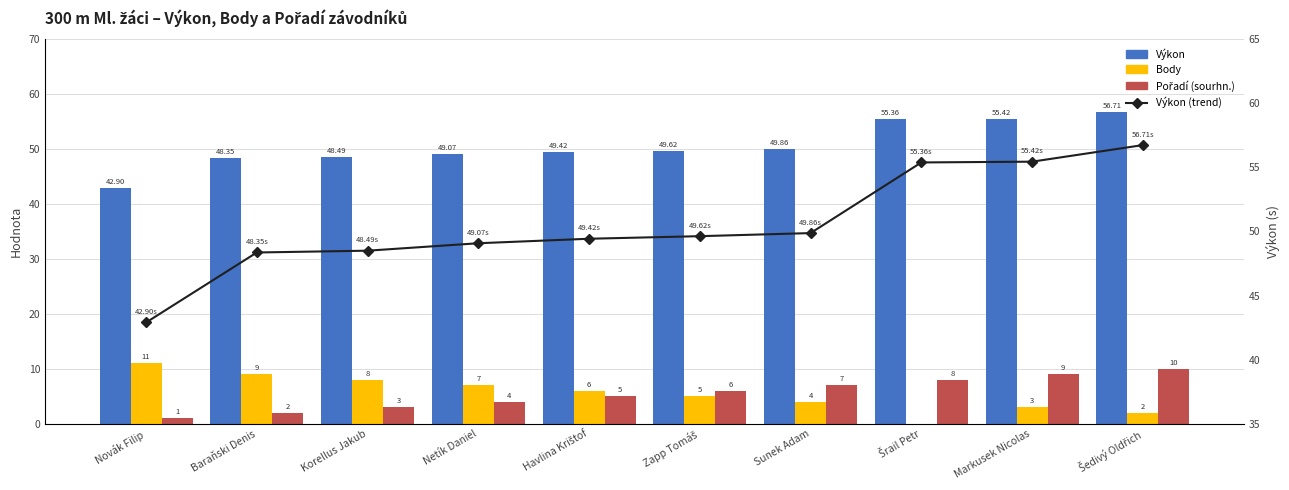

What is the spread (max minus min) of values at Novák Filip?

41.9